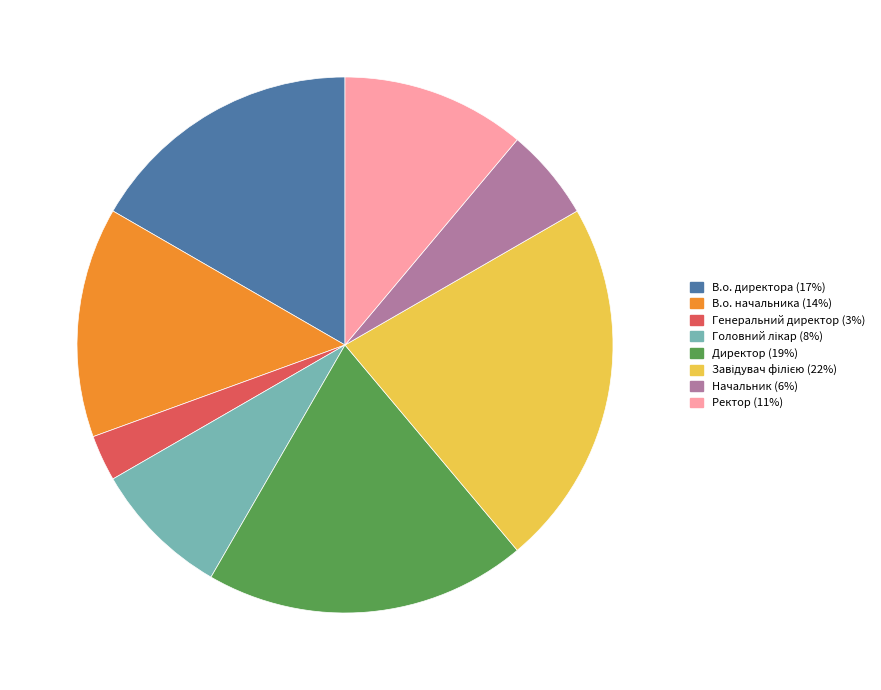

Combined, do В.о. директора and Генеральний директор account for over 50%?

No